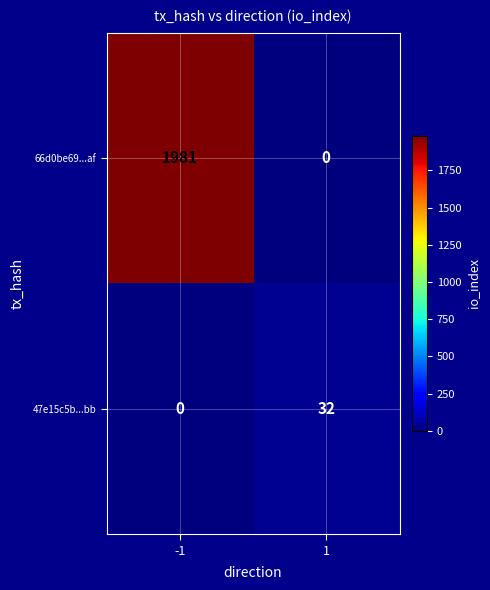

The 66d0be69...af series shows 1020 at 1. True or false?

False